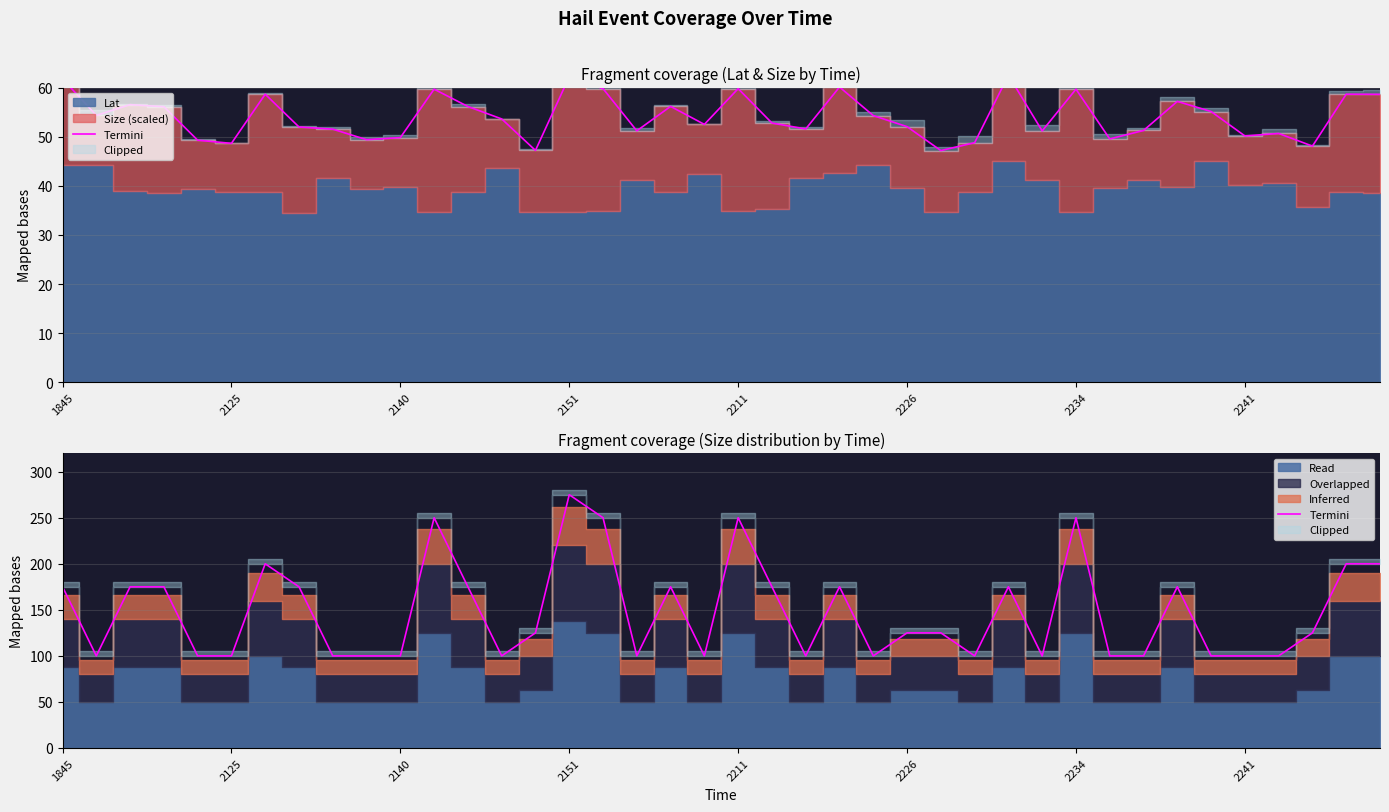

Read the value at 9, to the nearest 5.

100